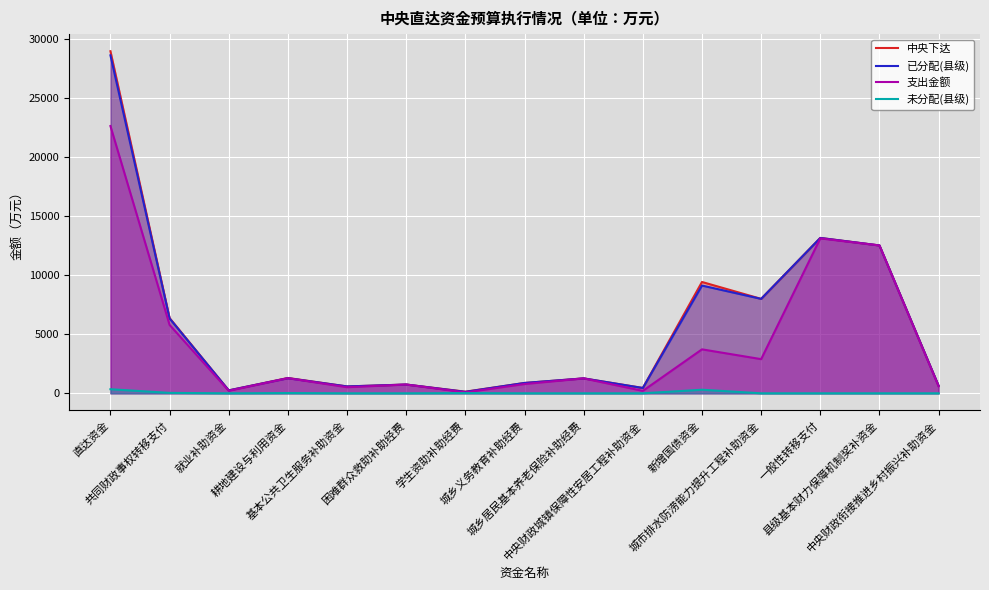

At which category is the sum across all series the highest?

直达资金